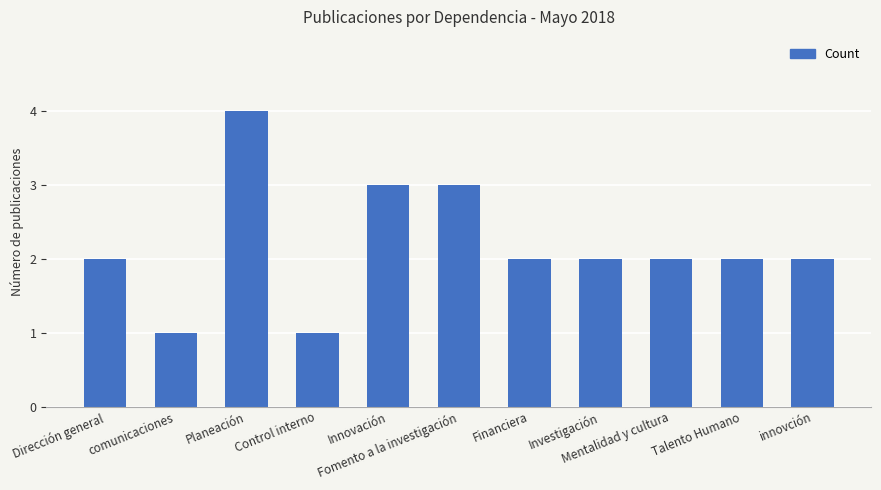

What is the sum of all values?

24